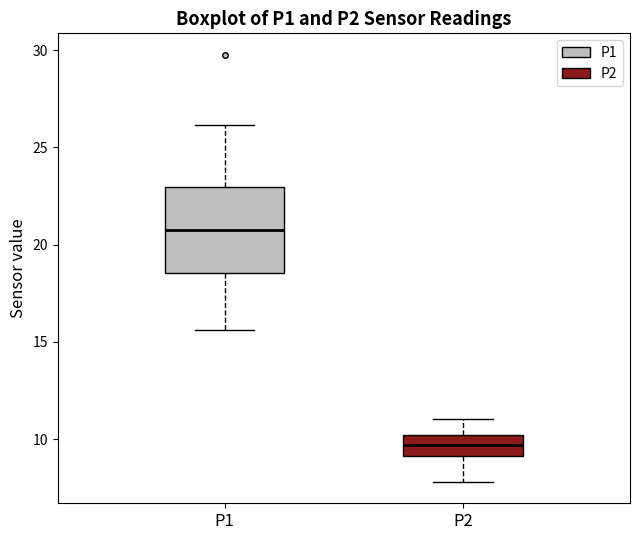

Reading left to right, read every box against the y-axis: the position of its median line, the range the box covers, and the ends of its whiskers. The values are not printed on the chart, so give them approximately, as read against the axis.

P1: median 21.0, box 18.5 to 23.0, whiskers 15.5 to 26.0
P2: median 9.5, box 9.0 to 10.0, whiskers 8.0 to 11.0